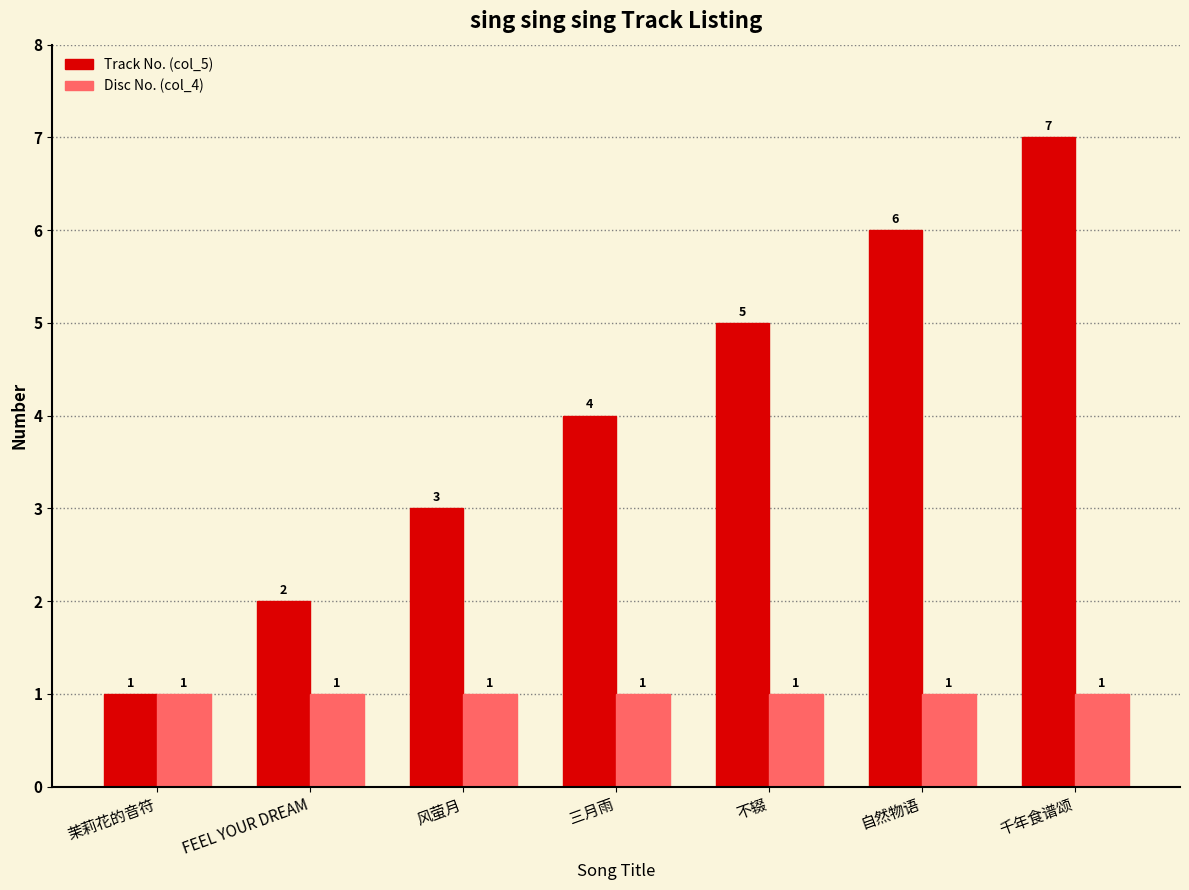

At which category does the chart reach its peak across all series?

千年食谱颂